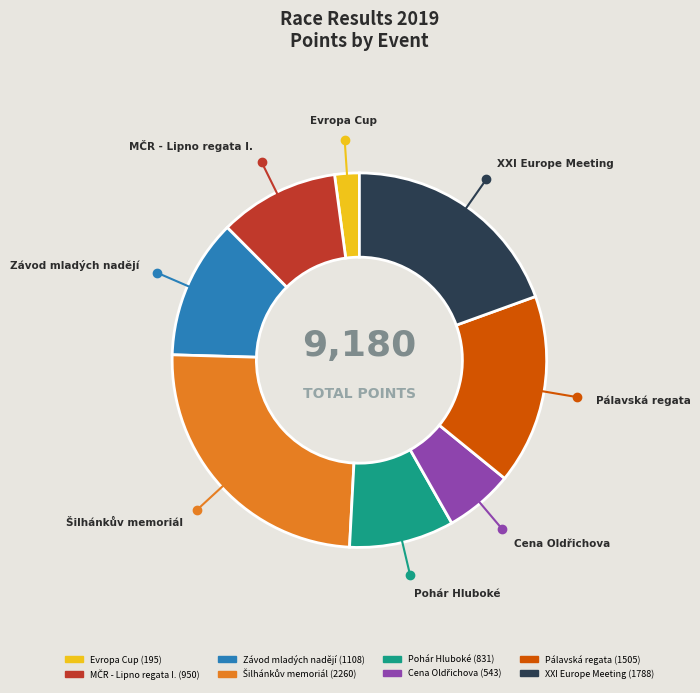

Does XXI Europe Meeting represent more than half of the total?

No